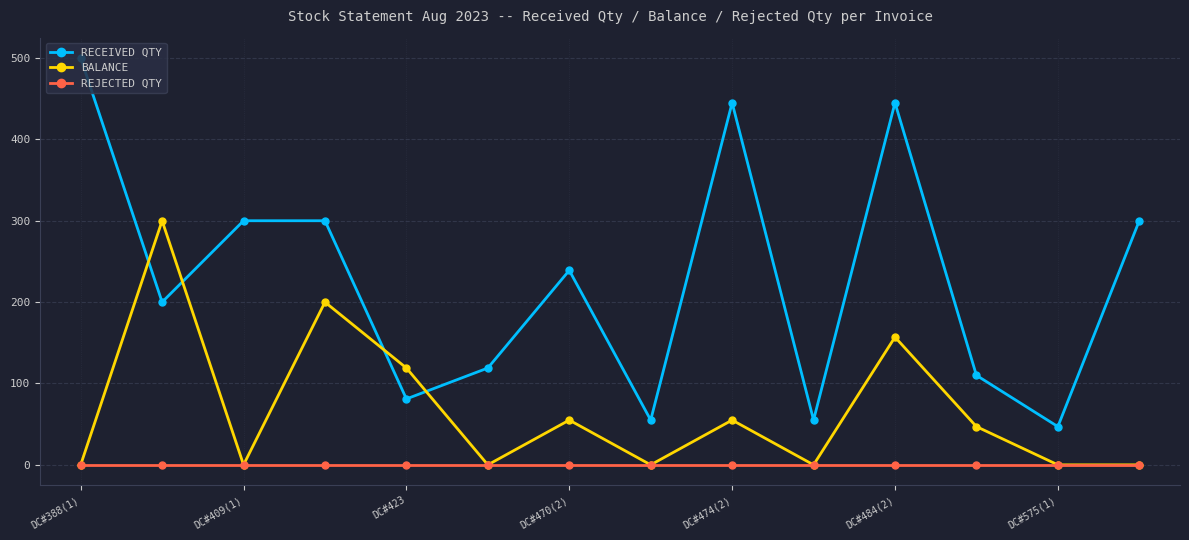

Which series ends up on top after the final intersection of RECEIVED QTY and BALANCE?

RECEIVED QTY